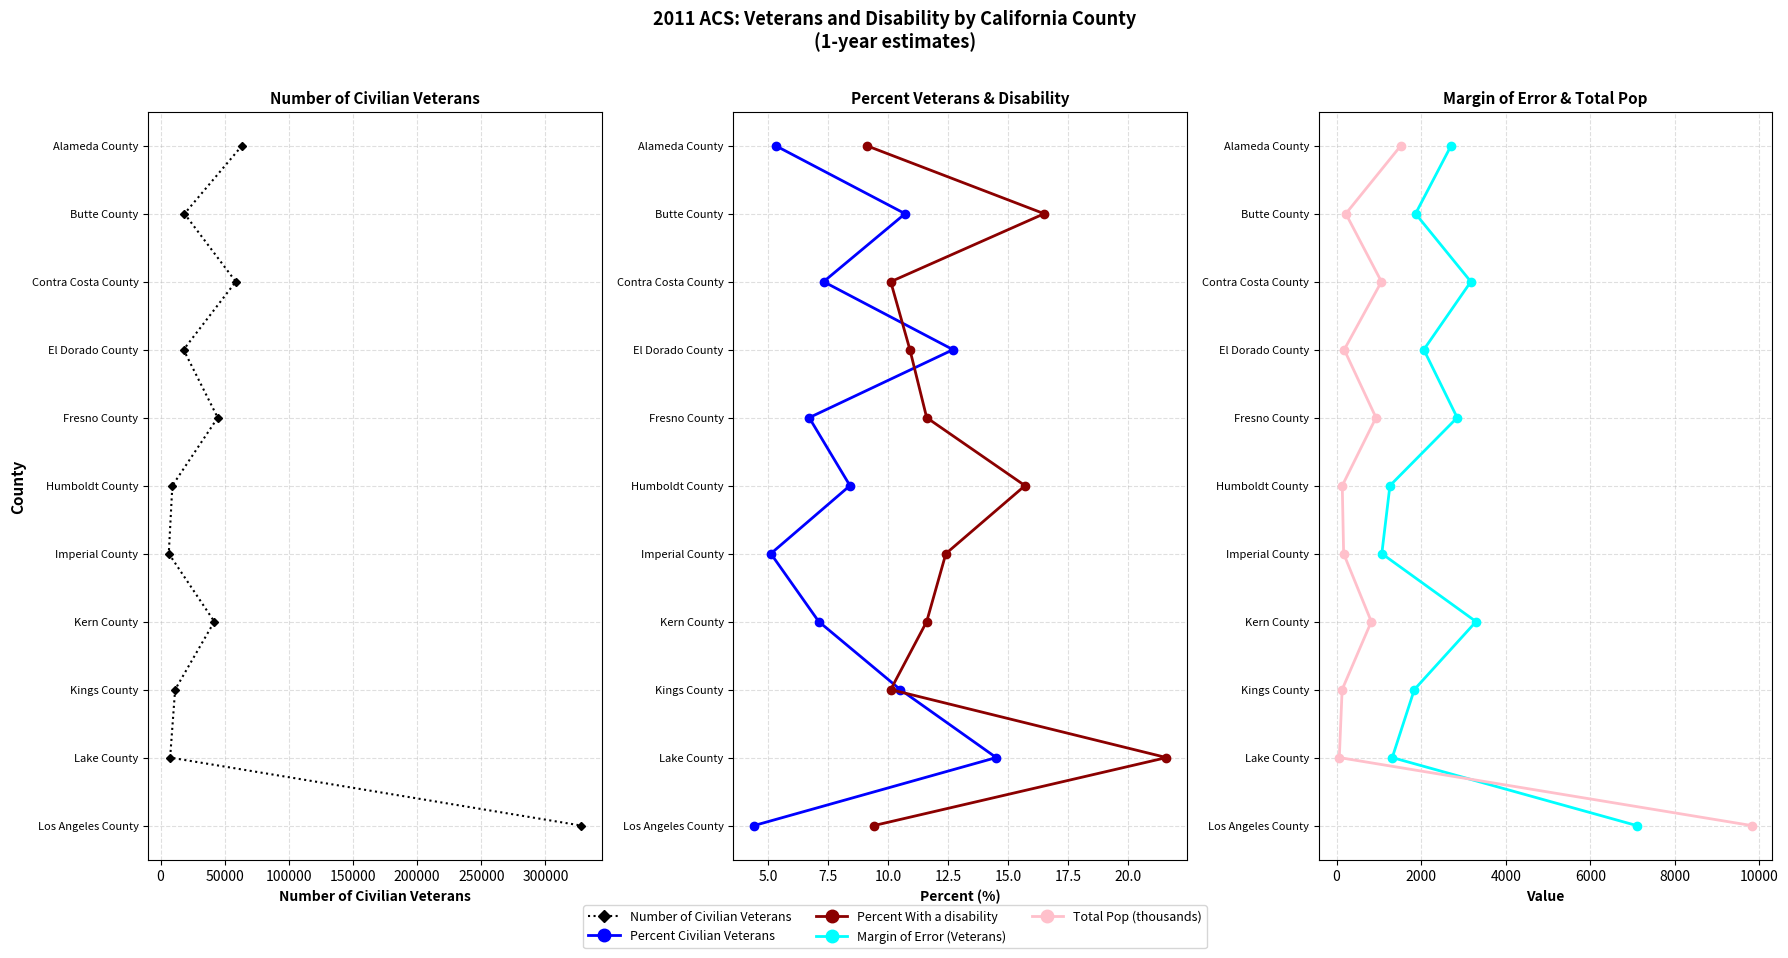

Reading left to right, list all the values displayed in this chart.

Number of Civilian Veterans: 0	1	2	3	4	5	6	7	8	9	10
Percent Civilian Veterans: 0	1	2	3	4	5	6	7	8	9	10
Percent With a disability: 0	1	2	3	4	5	6	7	8	9	10
Margin of Error (Veterans): 0	1	2	3	4	5	6	7	8	9	10
Total Pop (thousands): 0	1	2	3	4	5	6	7	8	9	10